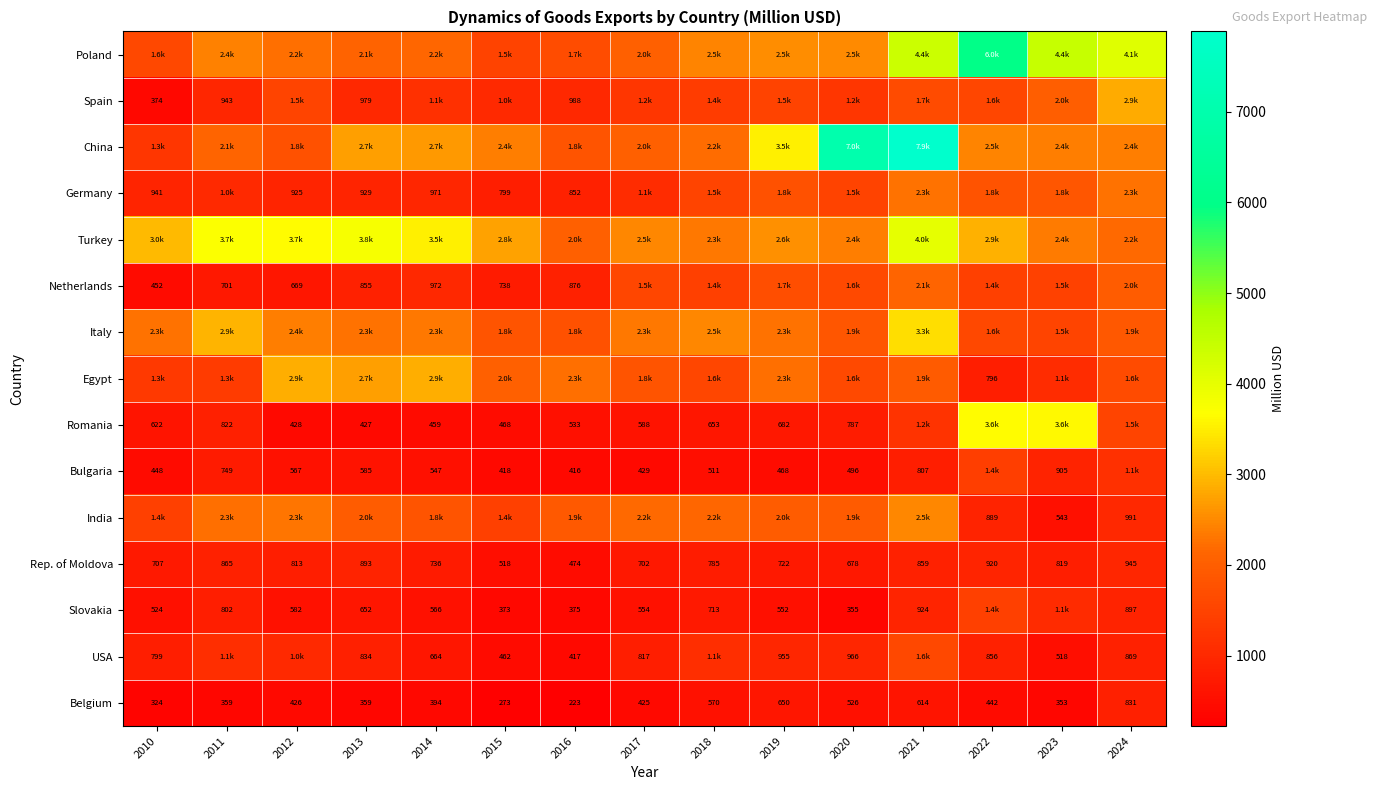

Rank the series by their maximum value, from highest to lowest.

China, Poland, Turkey, Romania, Italy, Egypt, Spain, India, Germany, Netherlands, USA, Slovakia, Bulgaria, Rep. of Moldova, Belgium